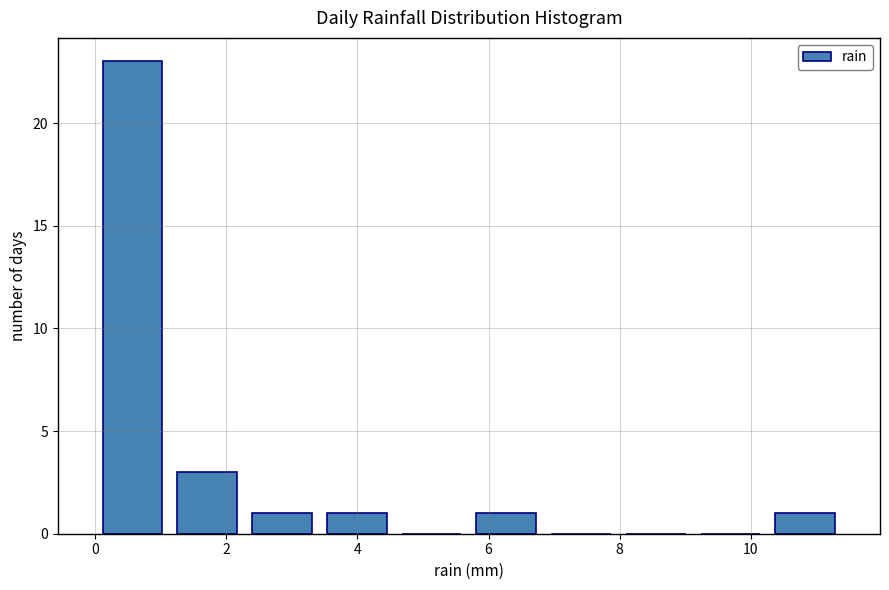

What is the height of the bar covering 1.14 to 2.28 on the x-axis? Neither the bar edges nor the heights are printed on the chart, so give them approximately, as read against the axes.

3